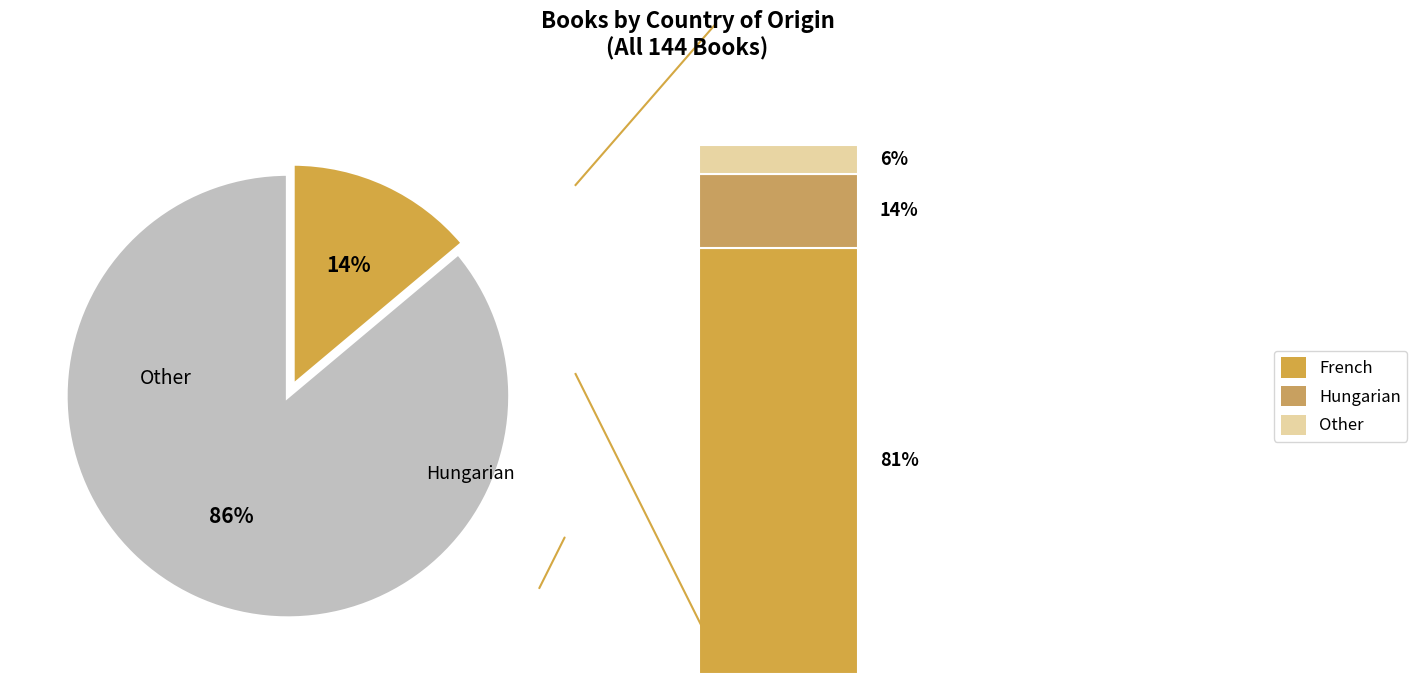

To the nearest percent, what is the combined percentage of French and Other?

86%